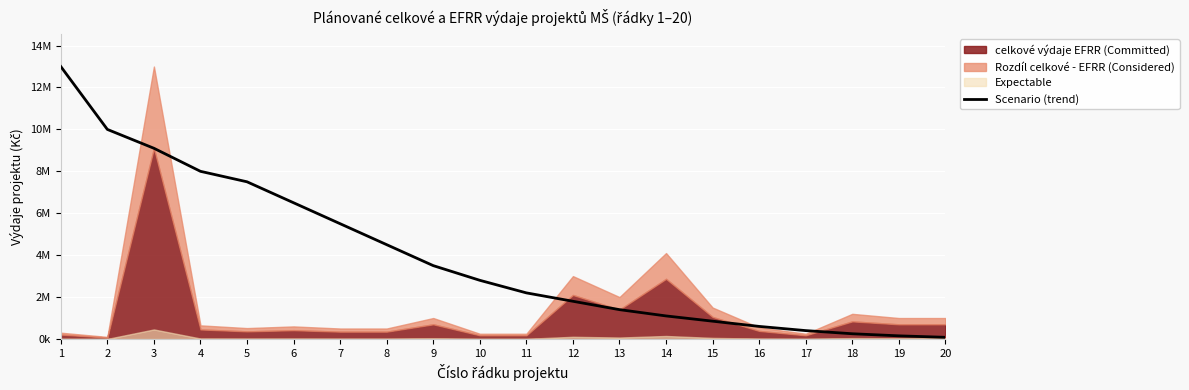

Reading right to left, extract all data points from this chart.

80000	150000	250000	400000	600000	850000	1100000	1400000	1800000	2200000	2800000	3500000	4500000	5500000	6500000	7500000	8000000	9100000	10000000	13000000